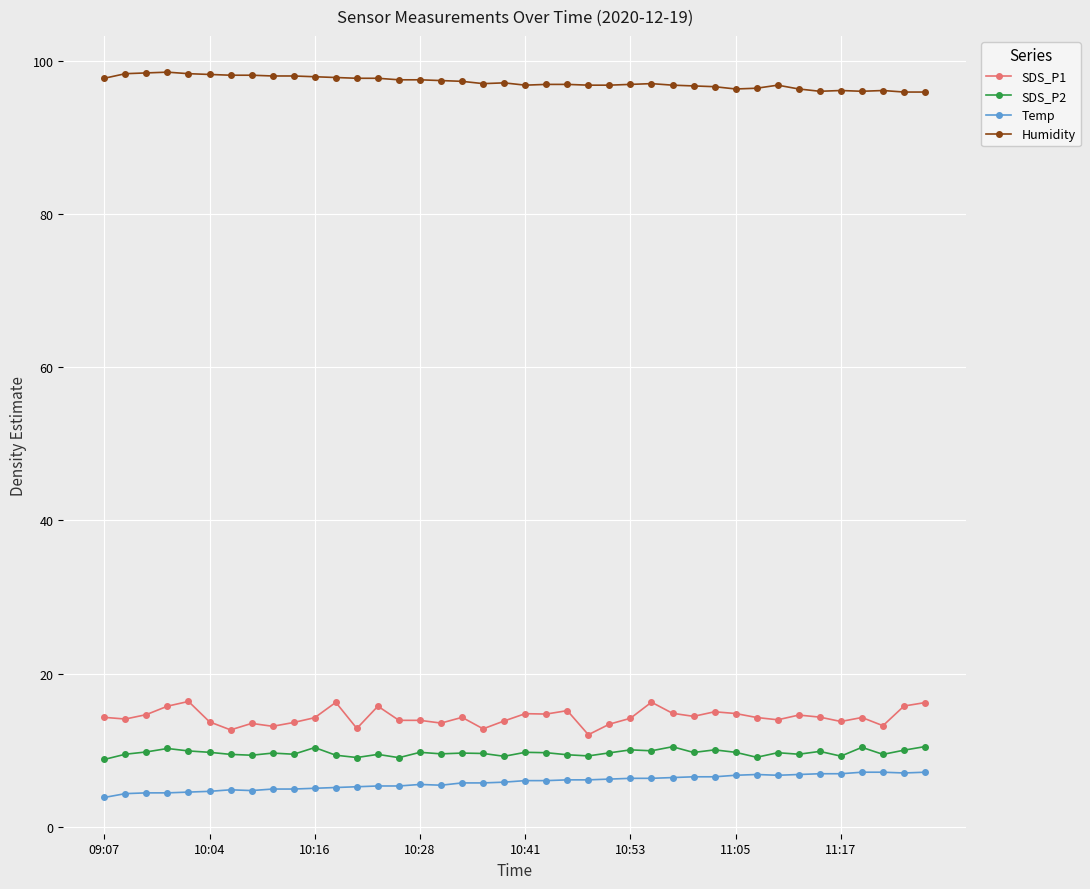

How many data points does each series have?

40